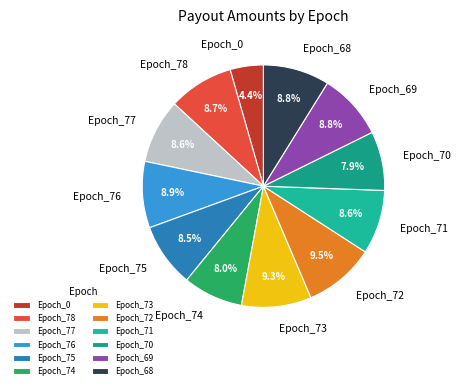

Between Epoch_74 and Epoch_72, which is larger?

Epoch_72